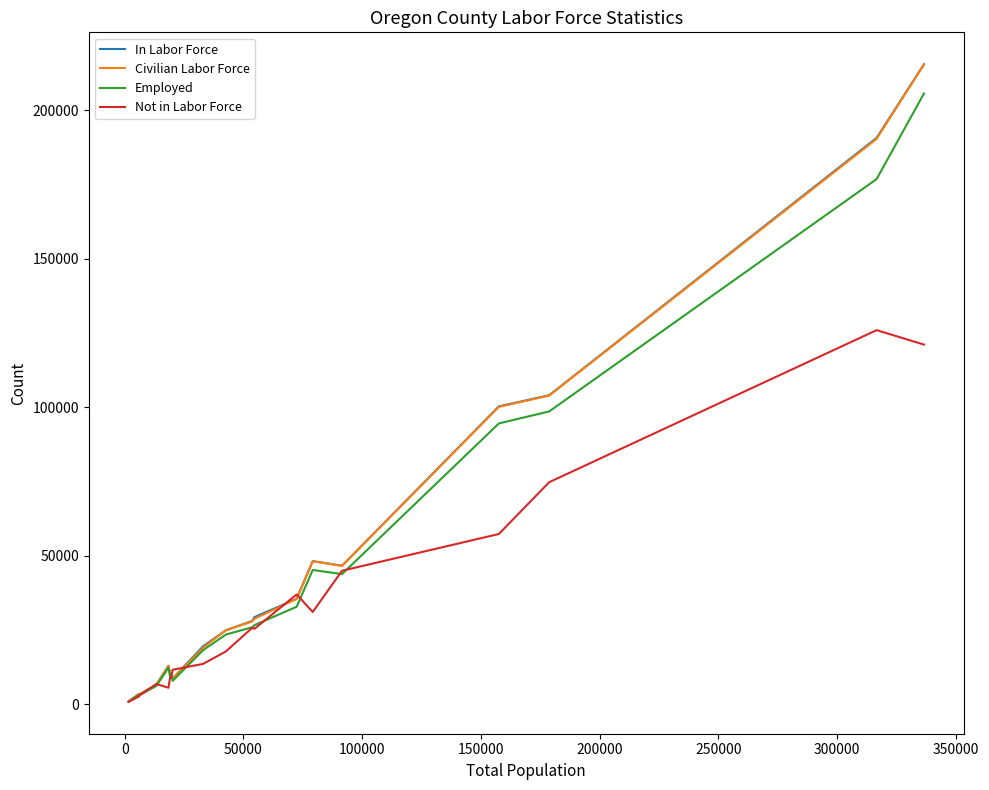

What is the highest value of the Civilian Labor Force series?

215378